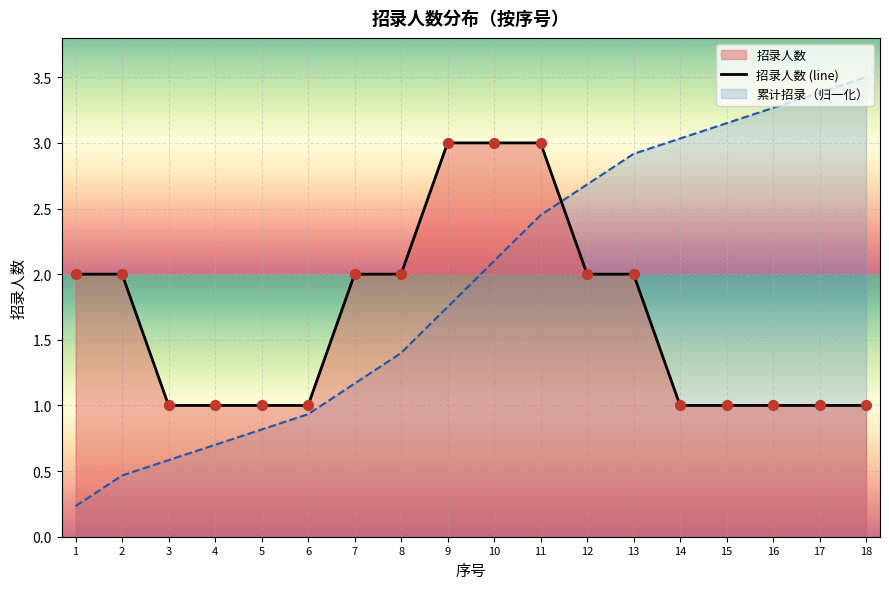

Which has a higher value, 17 or 6?

17